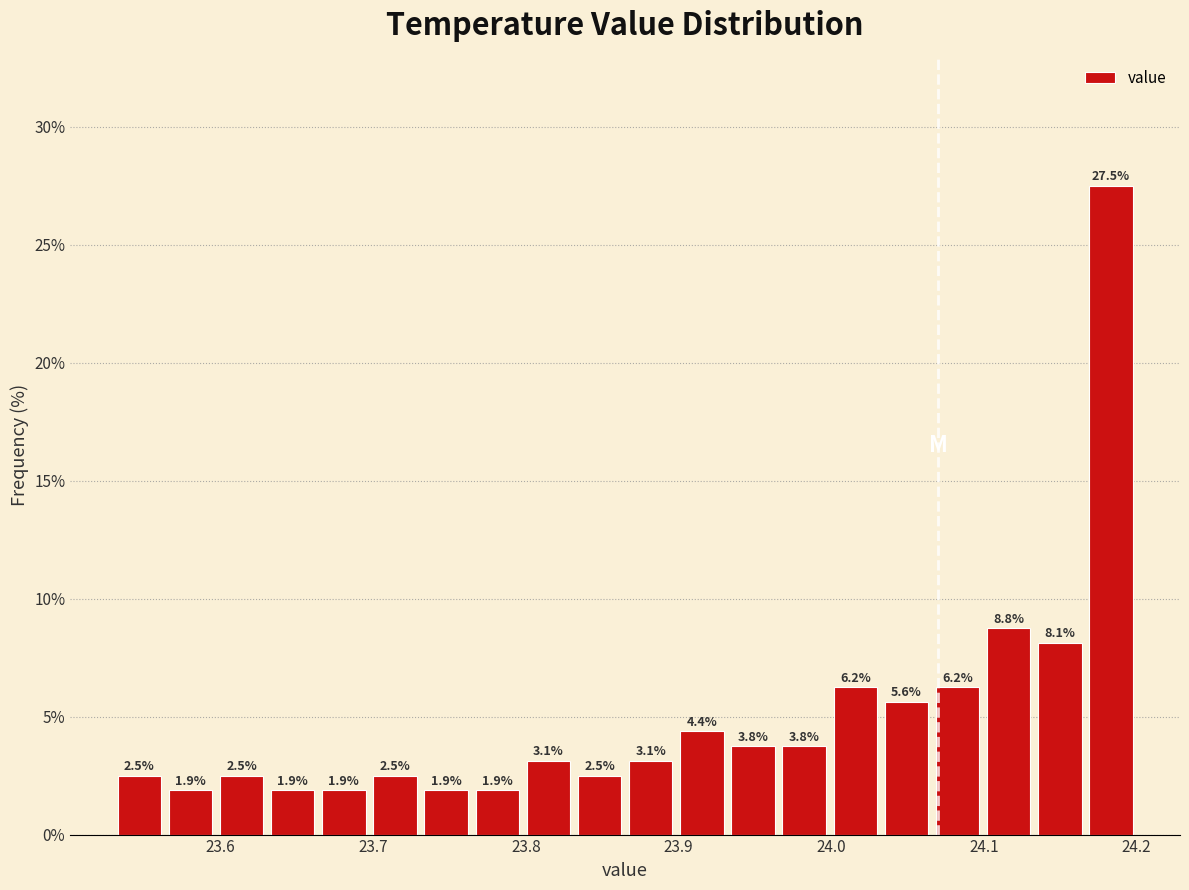

Around what value on the x-axis is the tallest bar? Give the approximate position of its centre, as read against the axis.

24.18